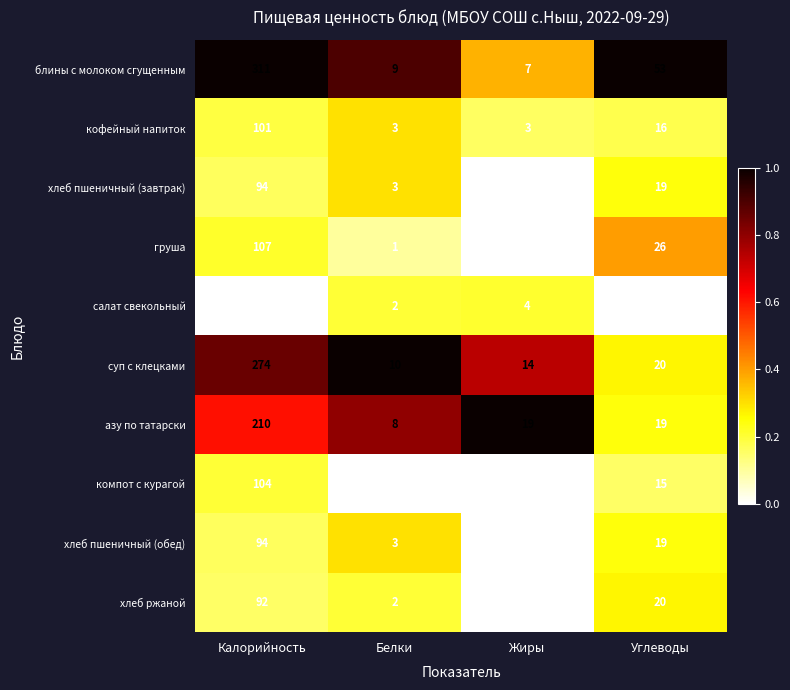

Which series has the largest total across all categories?

блины с молоком сгущенным